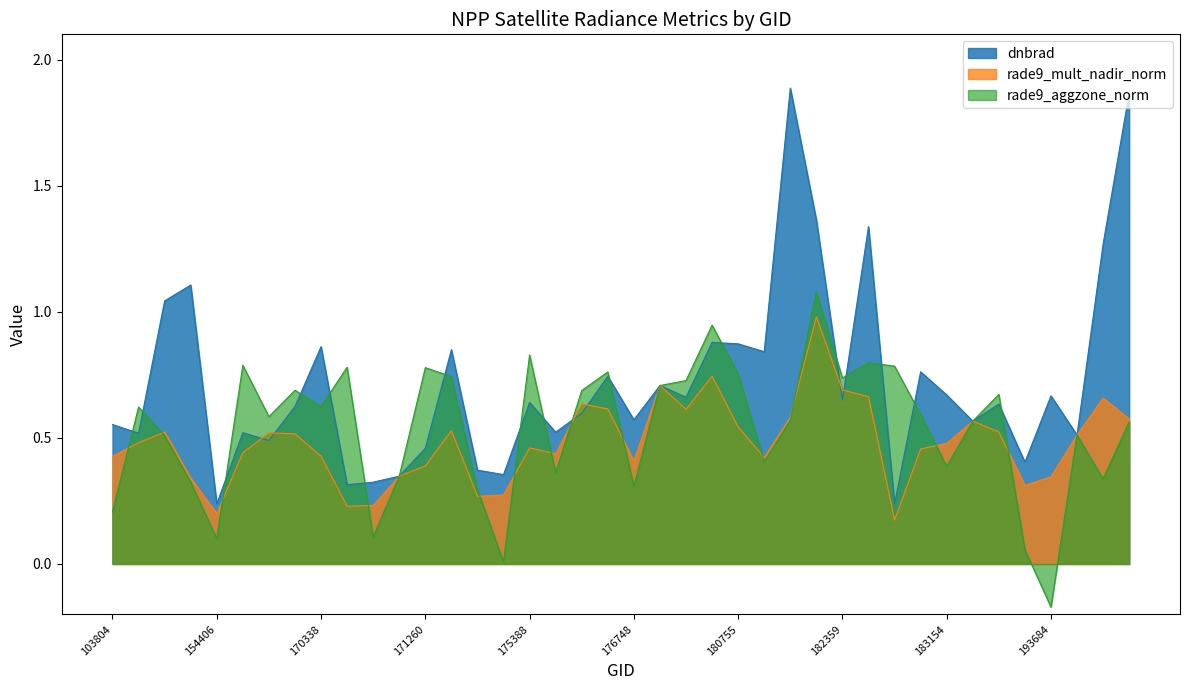

Rank the series by their maximum value, from highest to lowest.

dnbrad, rade9_aggzone_norm, rade9_mult_nadir_norm